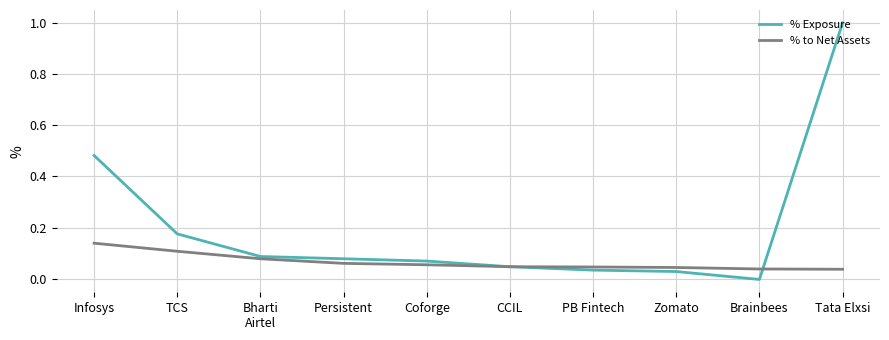

What is the approximate value of % Exposure at Tata Elxsi?

1.0